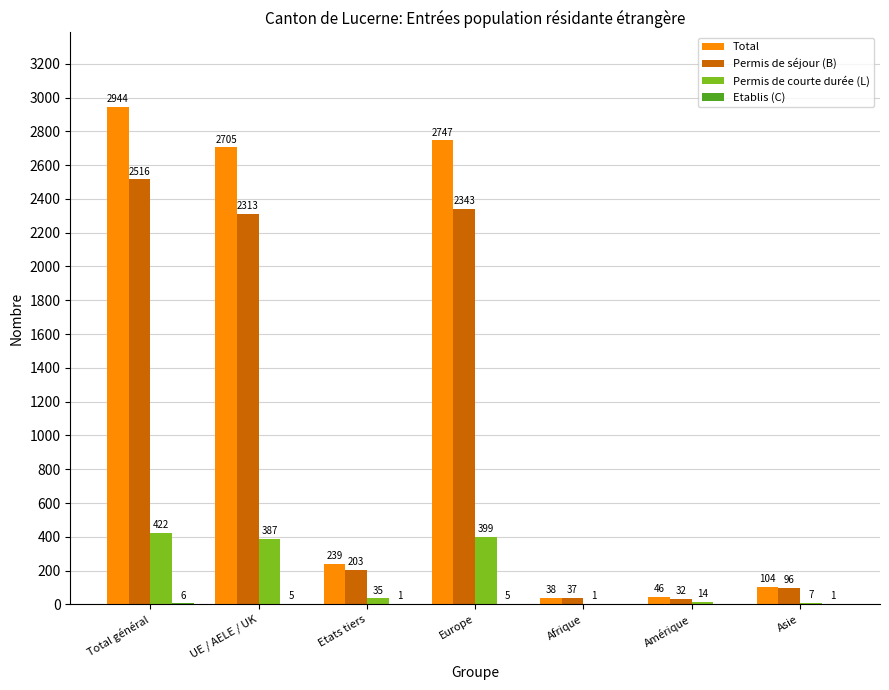

Which category has the highest value across all series?

Total général